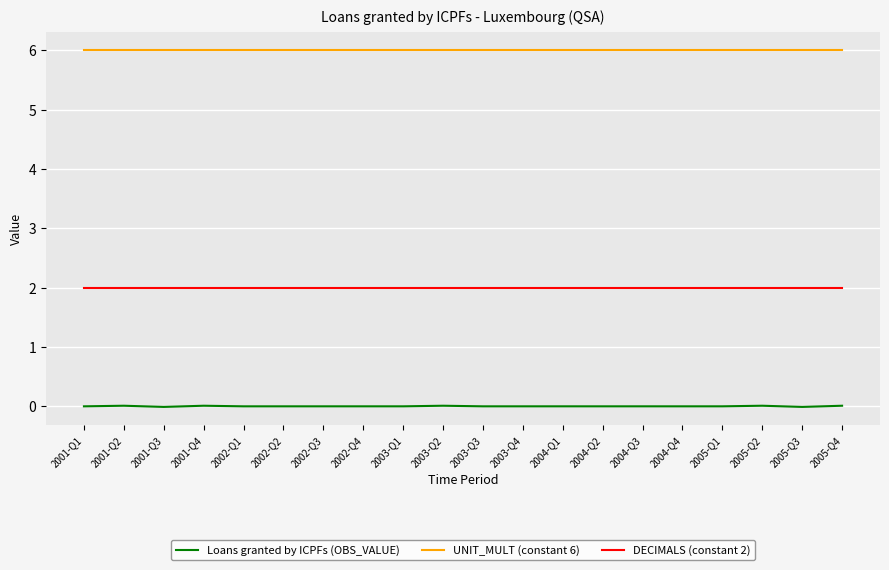

Which series has the largest total across all categories?

UNIT_MULT (constant 6)